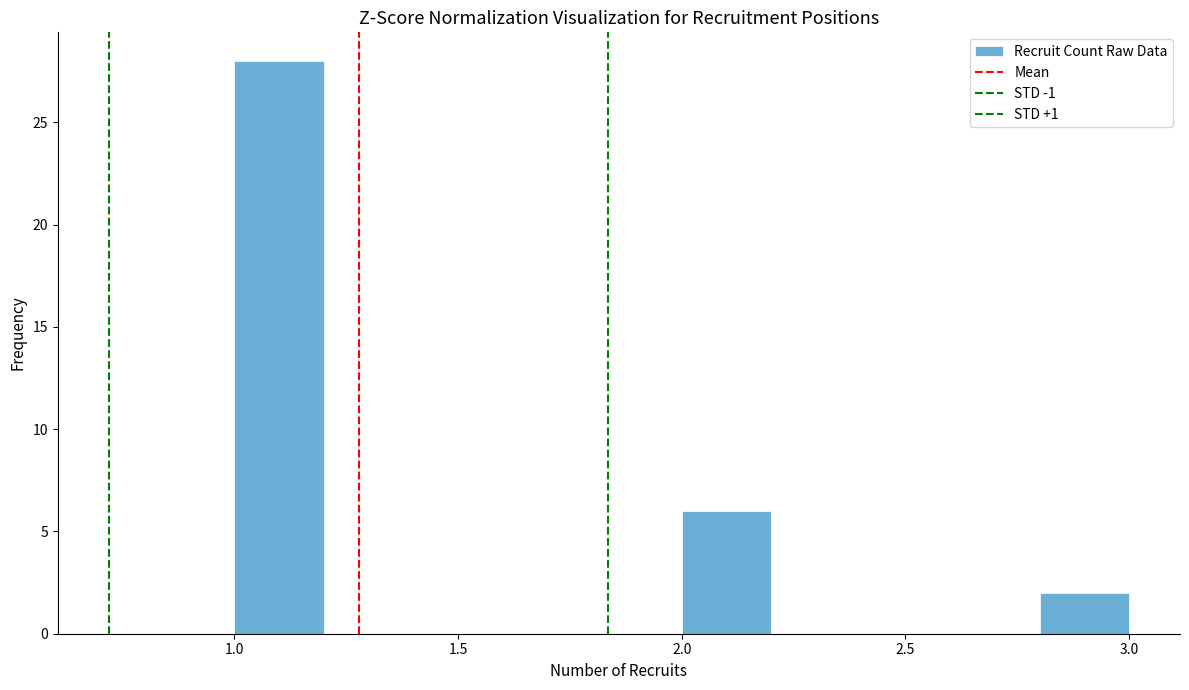

Which range on the x-axis has the tallest bar?

1.0 to 1.2